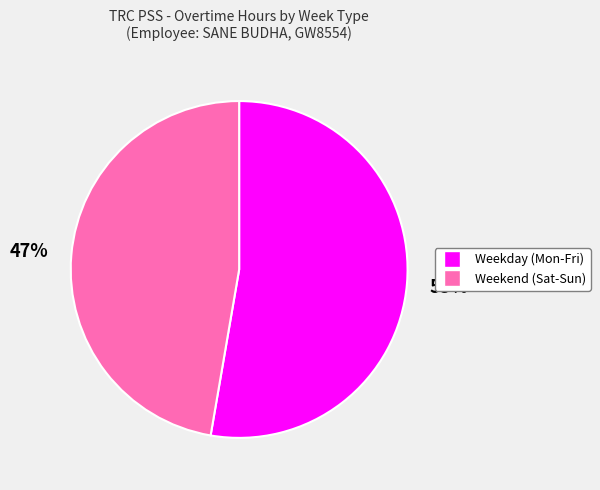

Does any single category account for the majority?

Yes